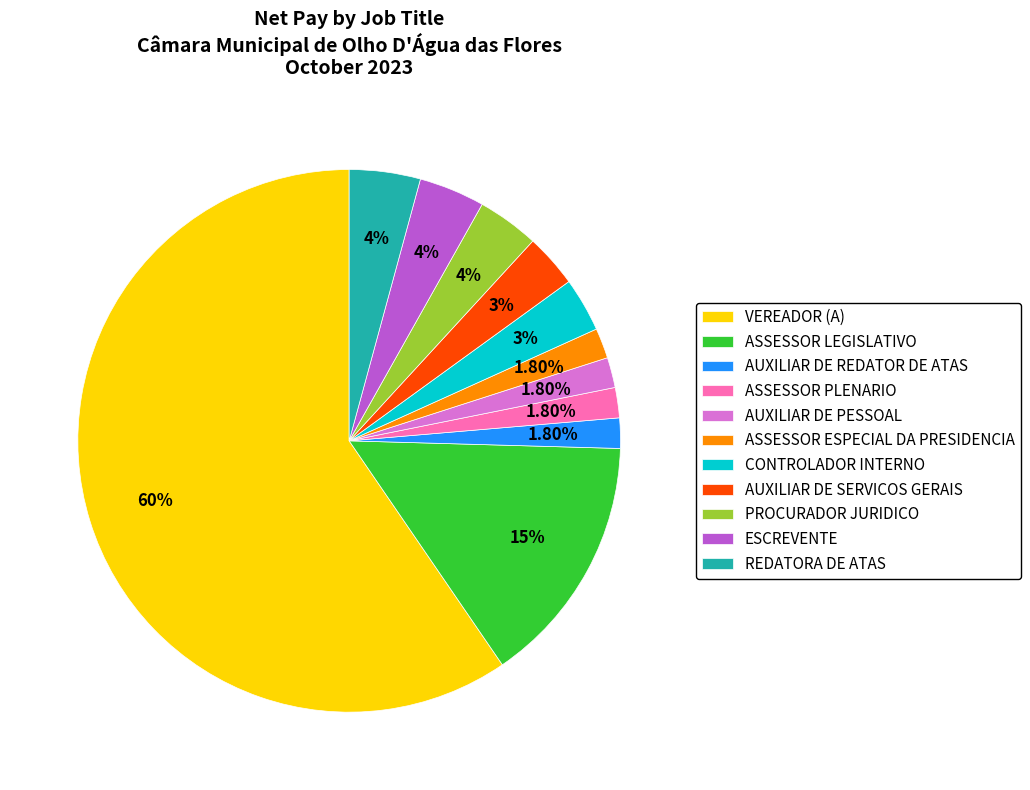

True or false: ASSESSOR LEGISLATIVO accounts for 15% of the total.

True